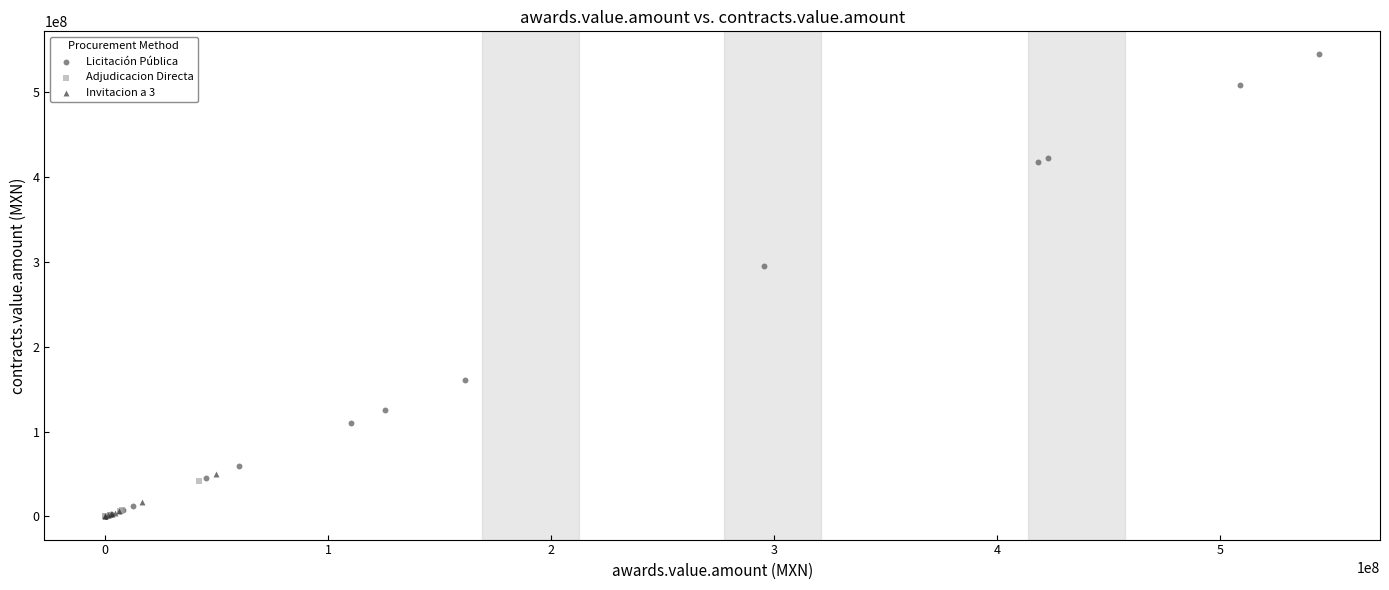

Which series has the widest spread of Y values?

Licitación Pública